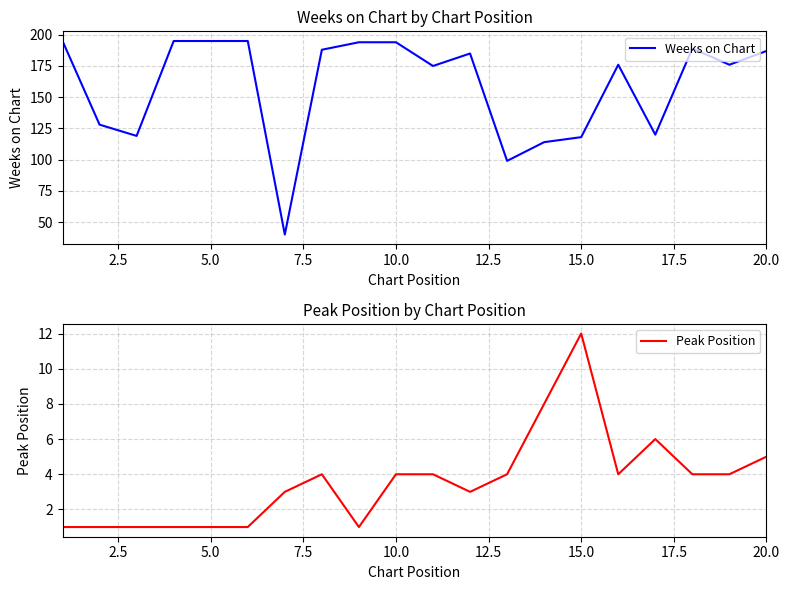

What is the minimum value for Weeks on Chart?

40